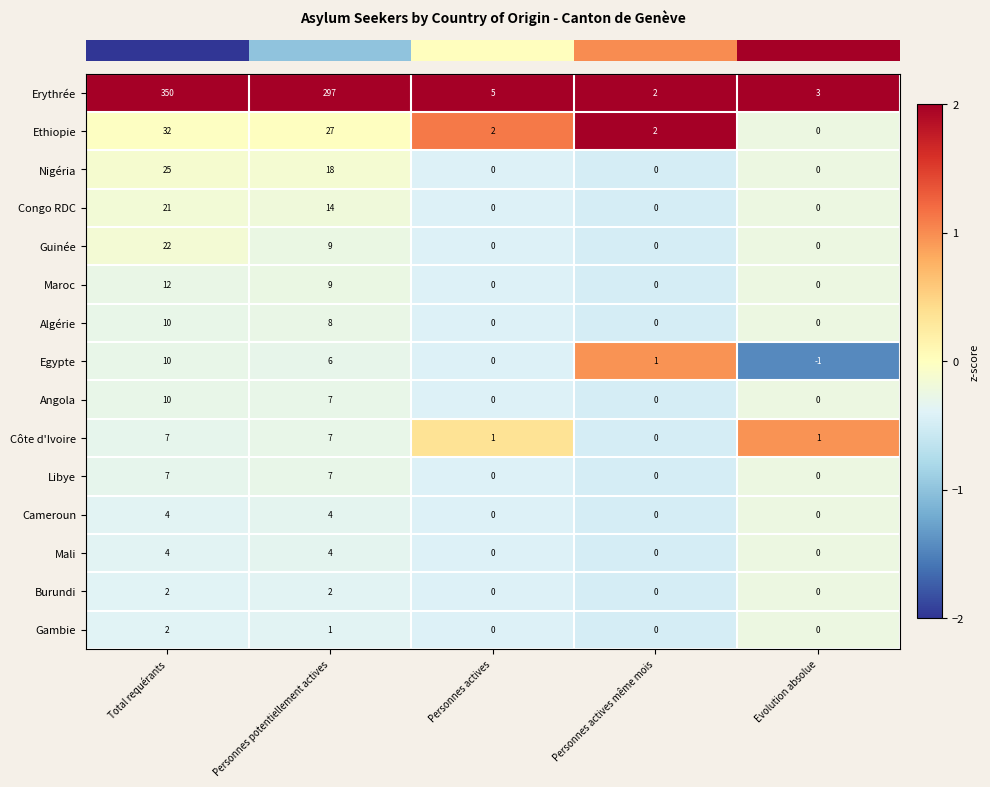

What is the total value across all series at Personnes actives?

8